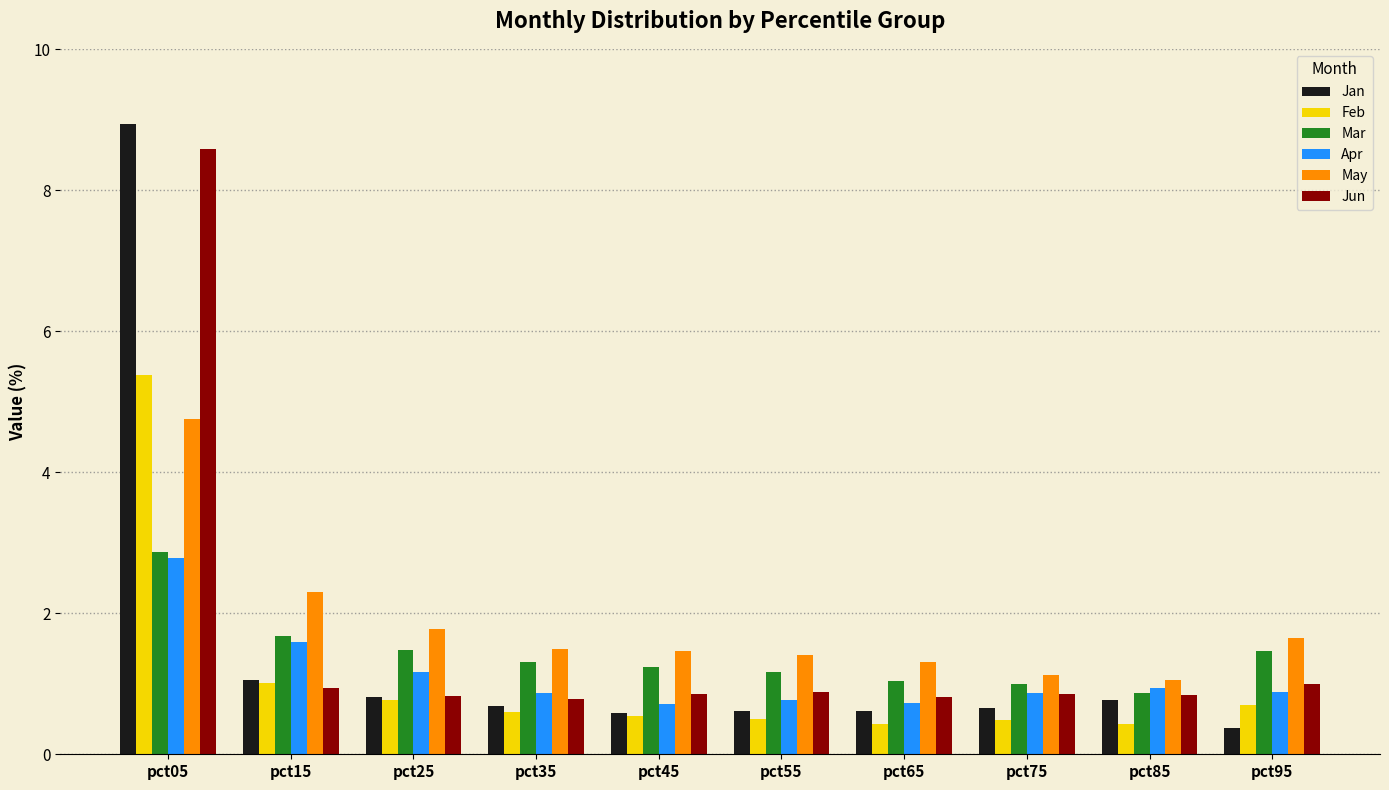

Which series changed the most between pct25 and pct75?

May